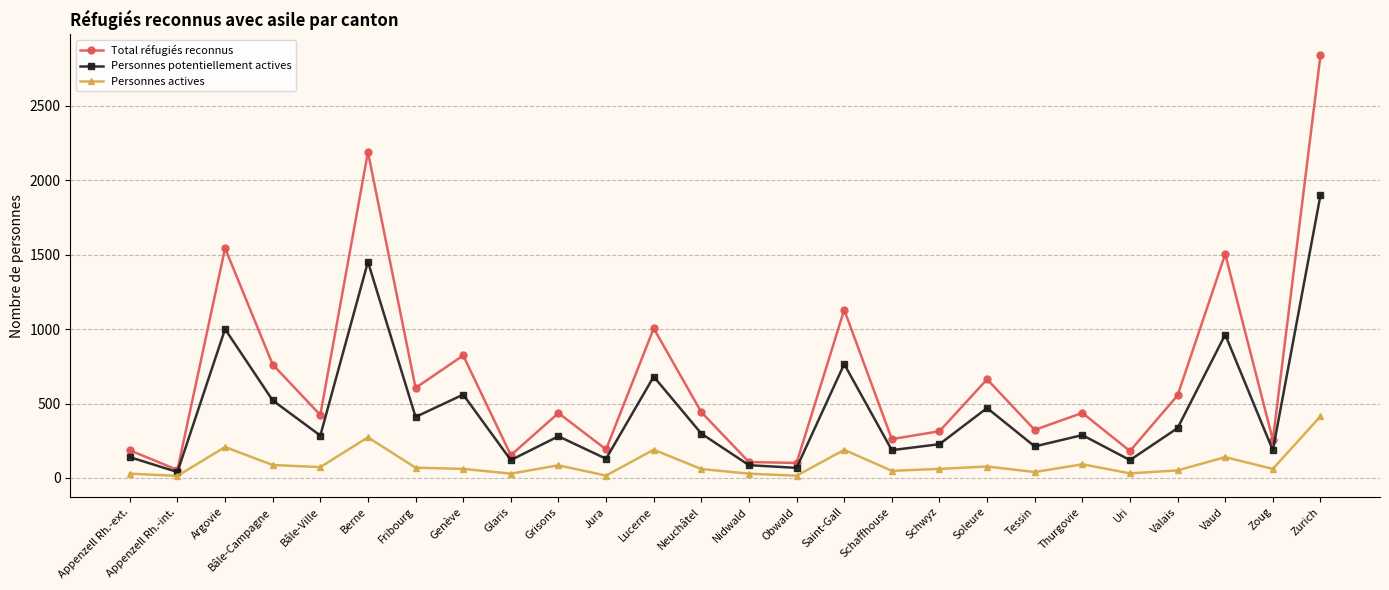

What position from the left is Appenzell Rh.-ext.?

1